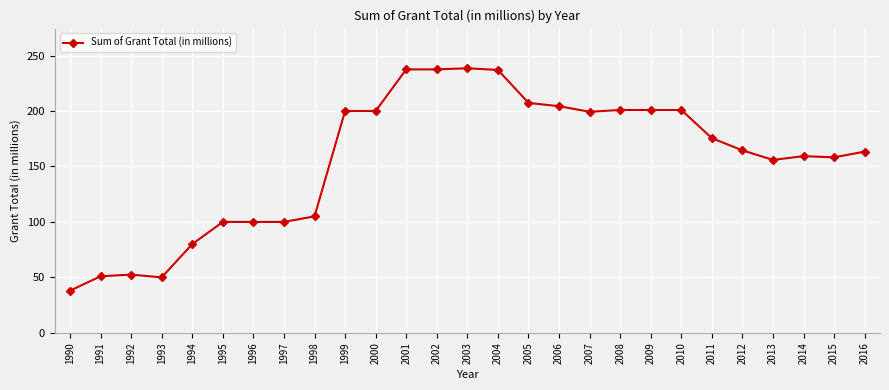

Where is the data nearest to the value 138?

2013